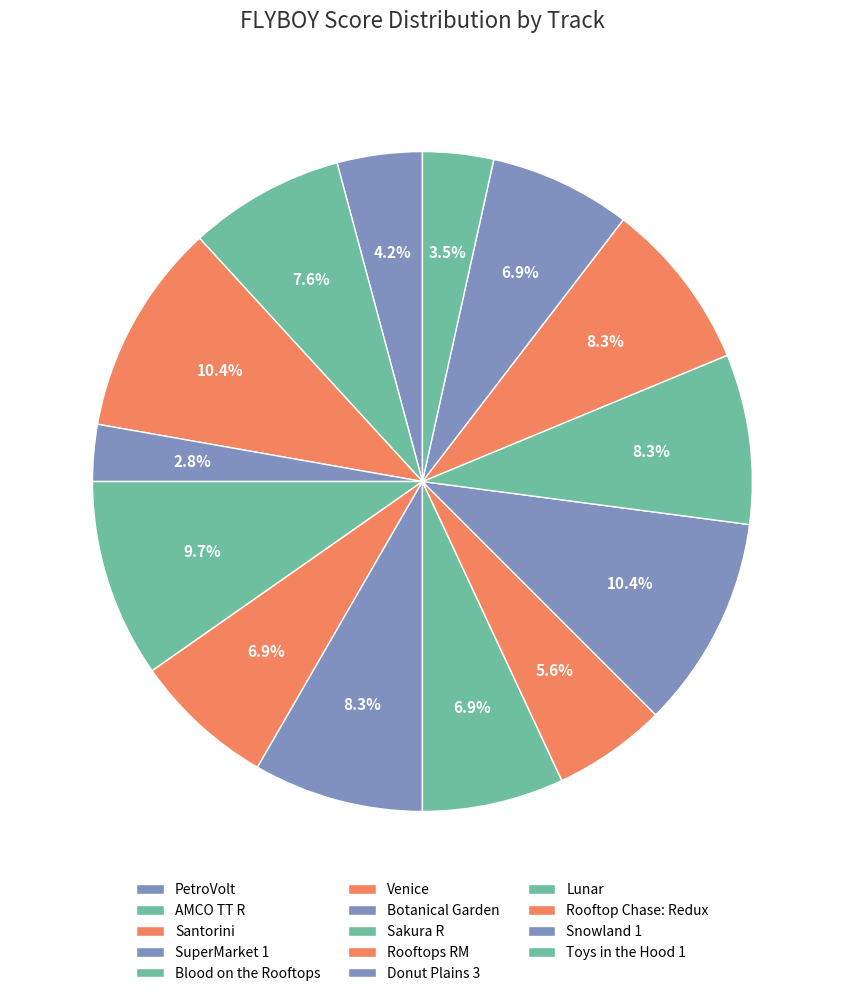

To the nearest percent, what is the average slice percentage?

7%